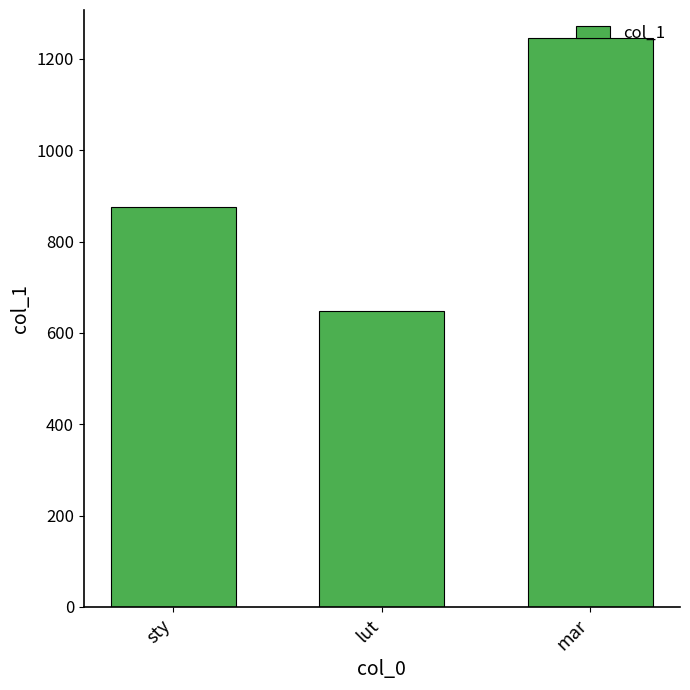

What is the sum of the values at lut and sty?

1524